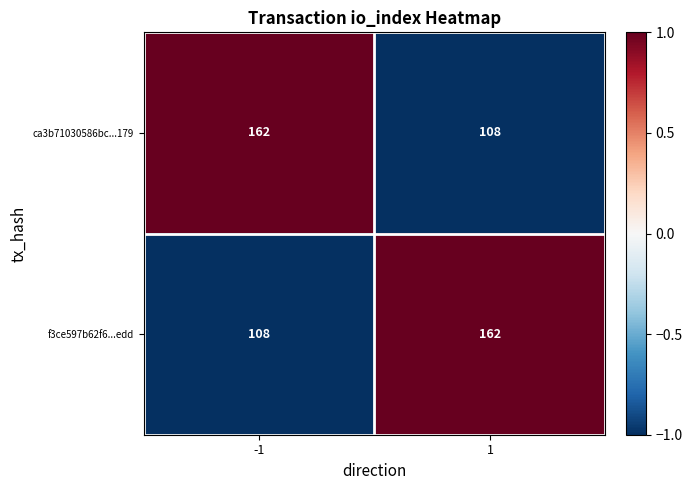

What is the smallest value displayed?

108